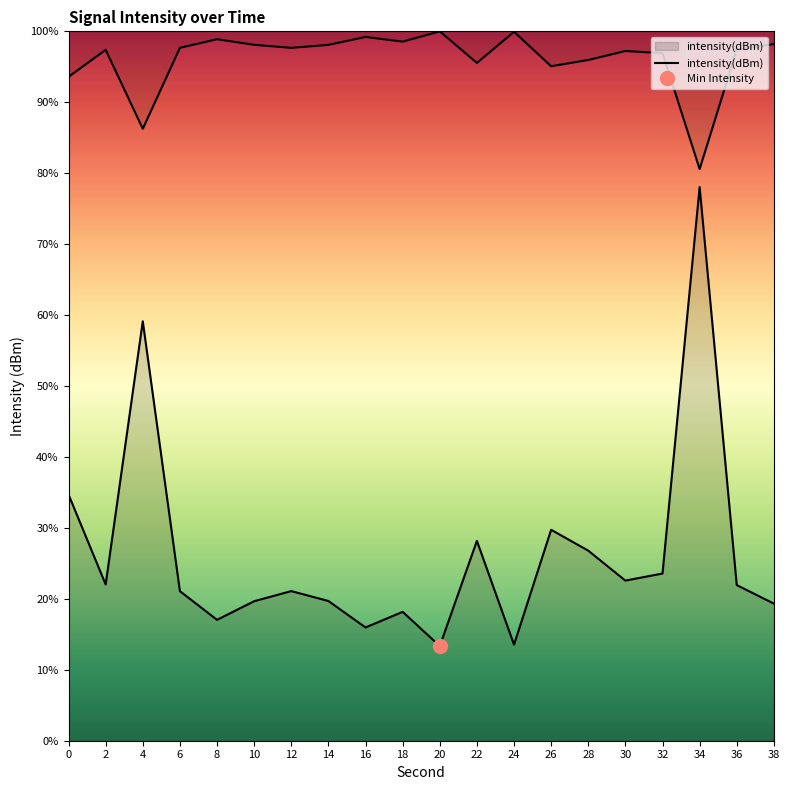

How many data points does each series have?

20